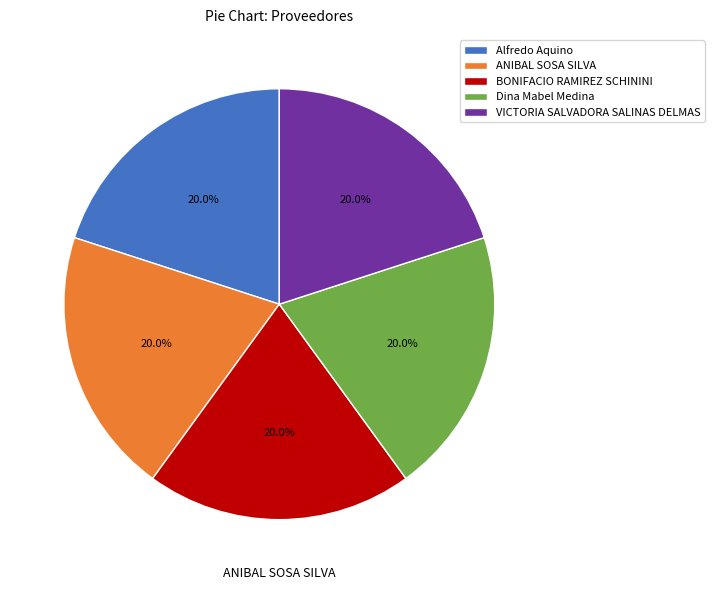

True or false: ANIBAL SOSA SILVA accounts for 20% of the total.

True